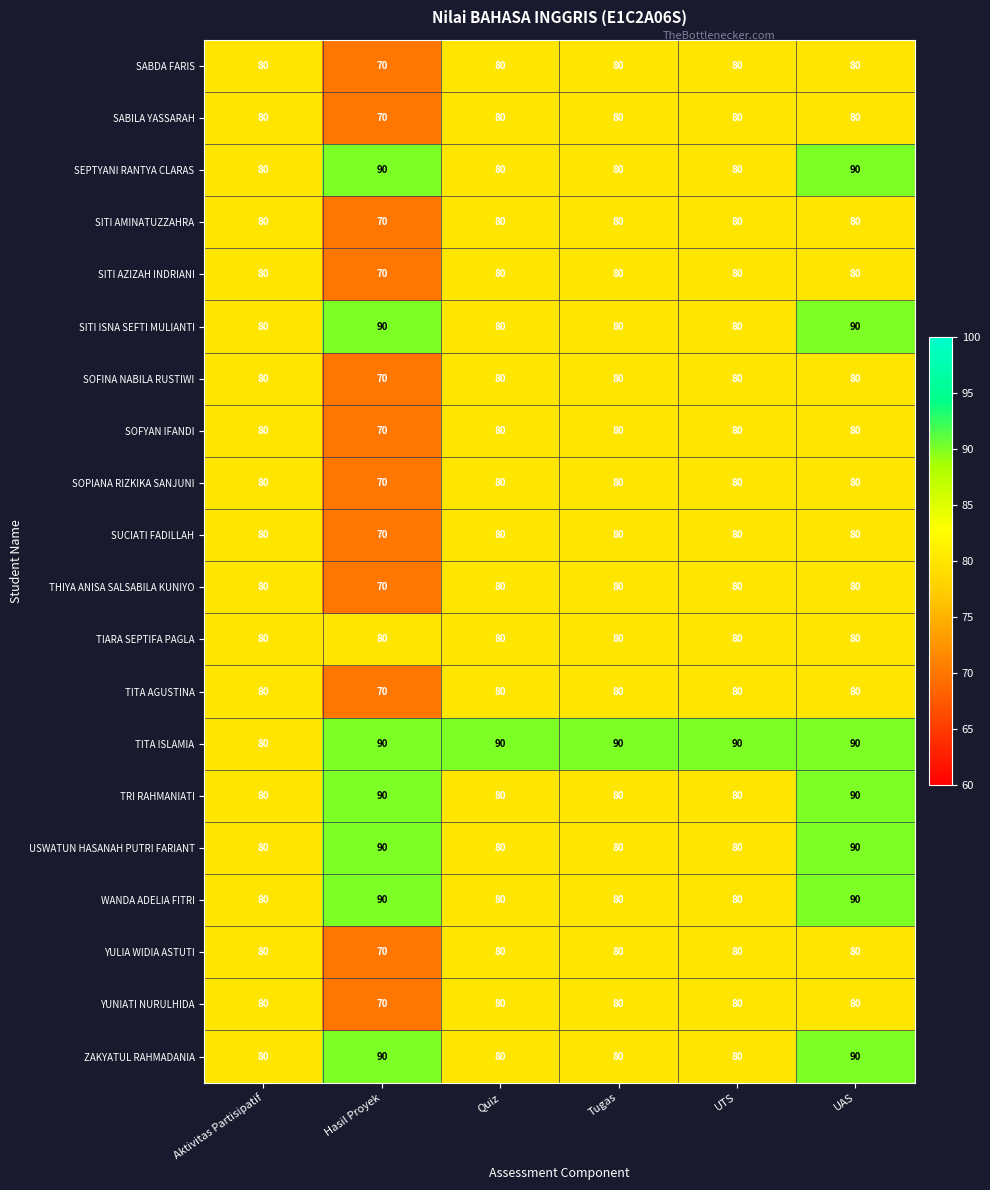

What is the approximate value of SITI AMINATUZZAHRA at Quiz?

80